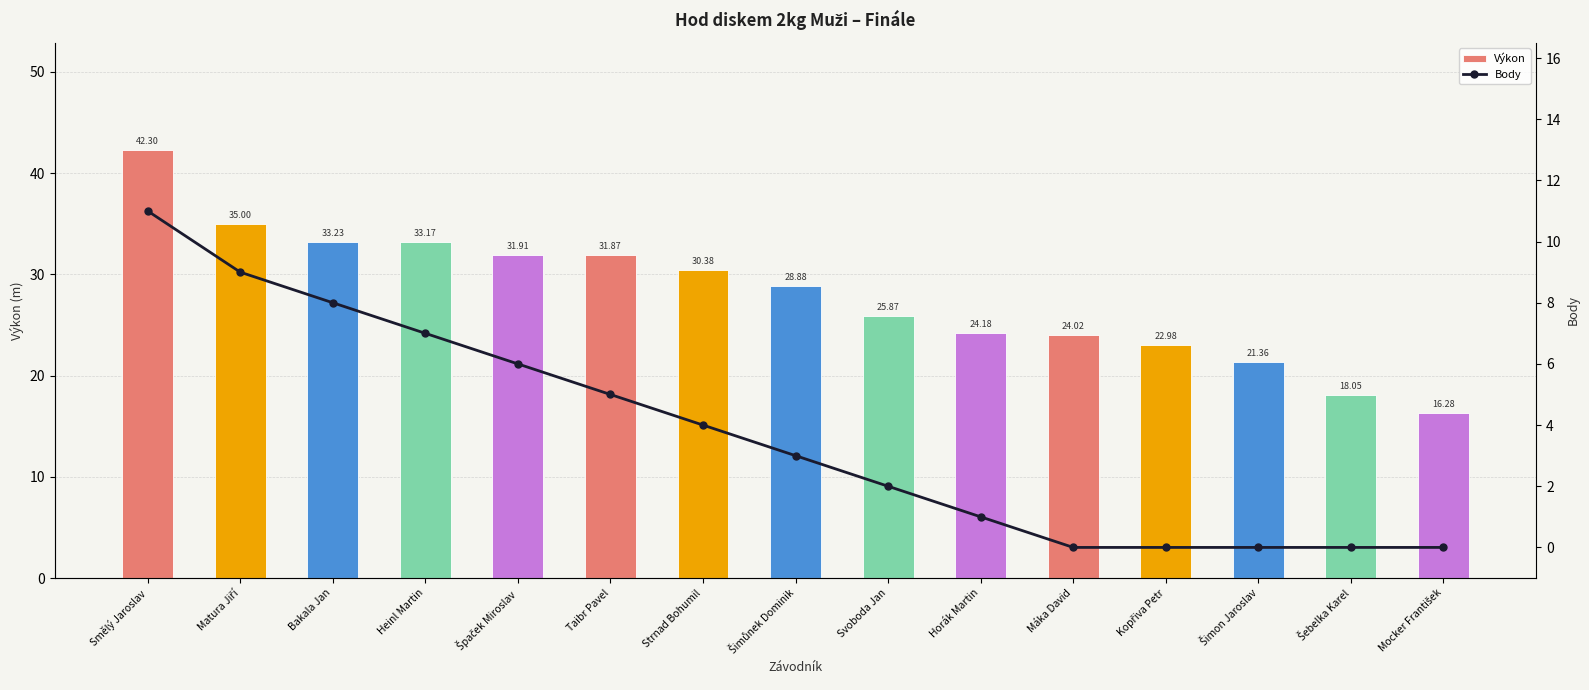

List the series in order of their peak value, highest first.

Výkon, Body